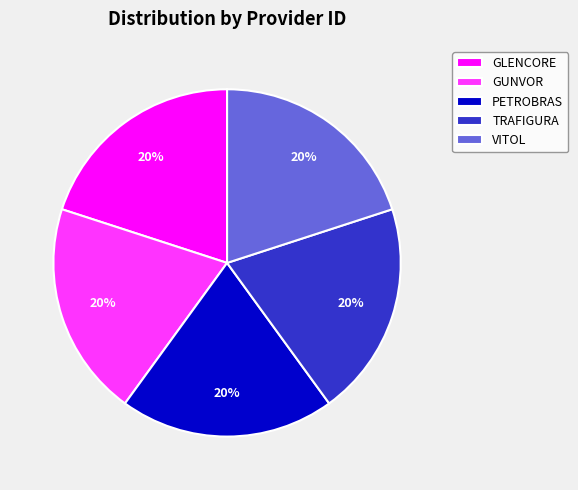

What is the ratio of the value at GLENCORE to the value at PETROBRAS?

1.0